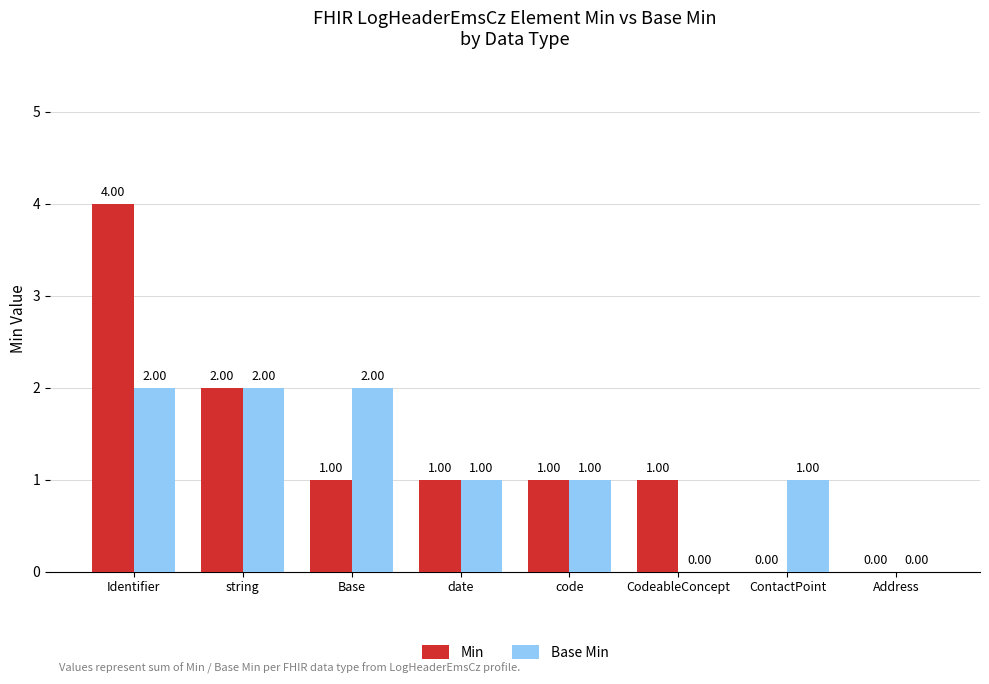

At which label does Min first exceed 1?

Identifier